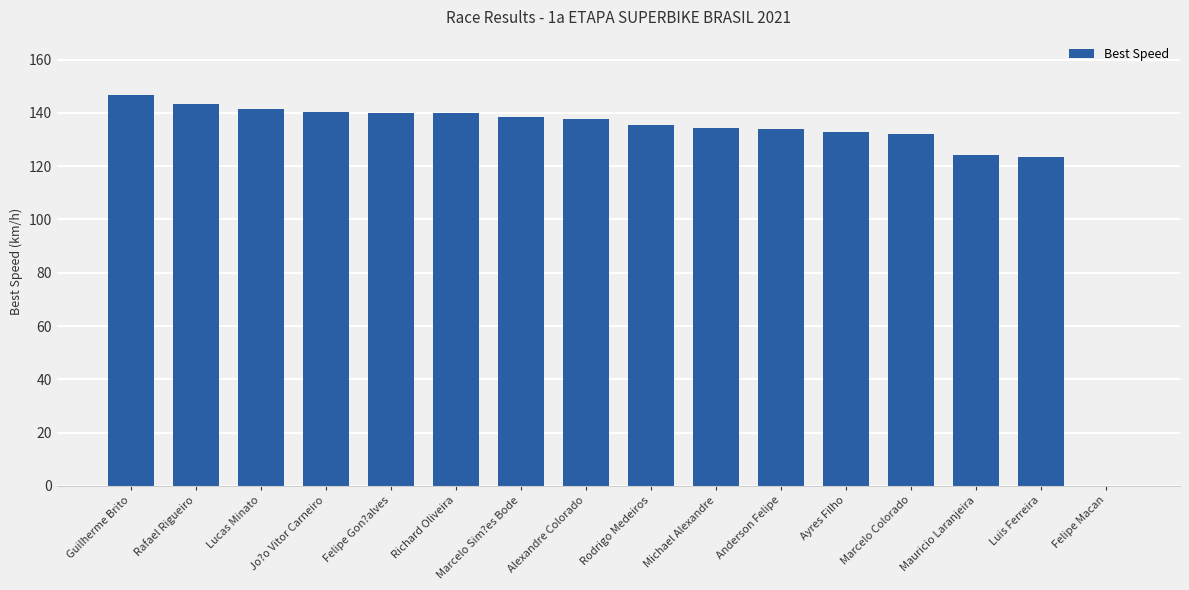

Is it true that the value at Luis Ferreira is 165.1?

False